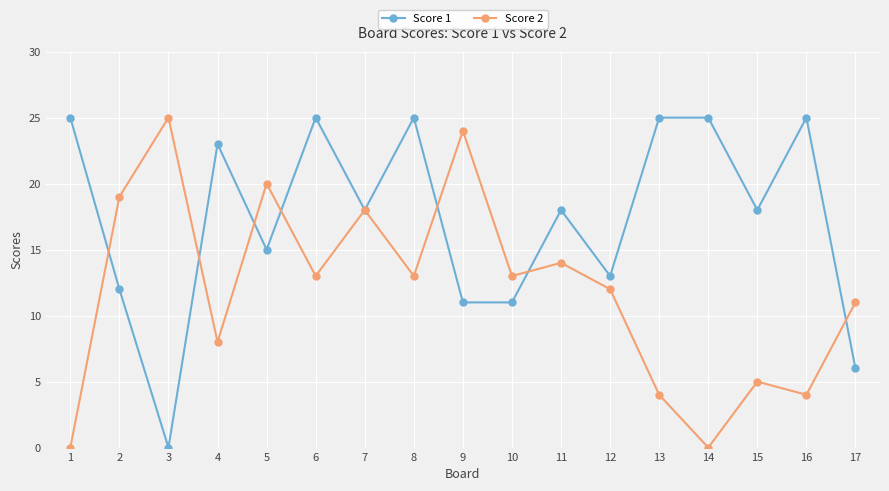

What is the greatest value displayed?

25